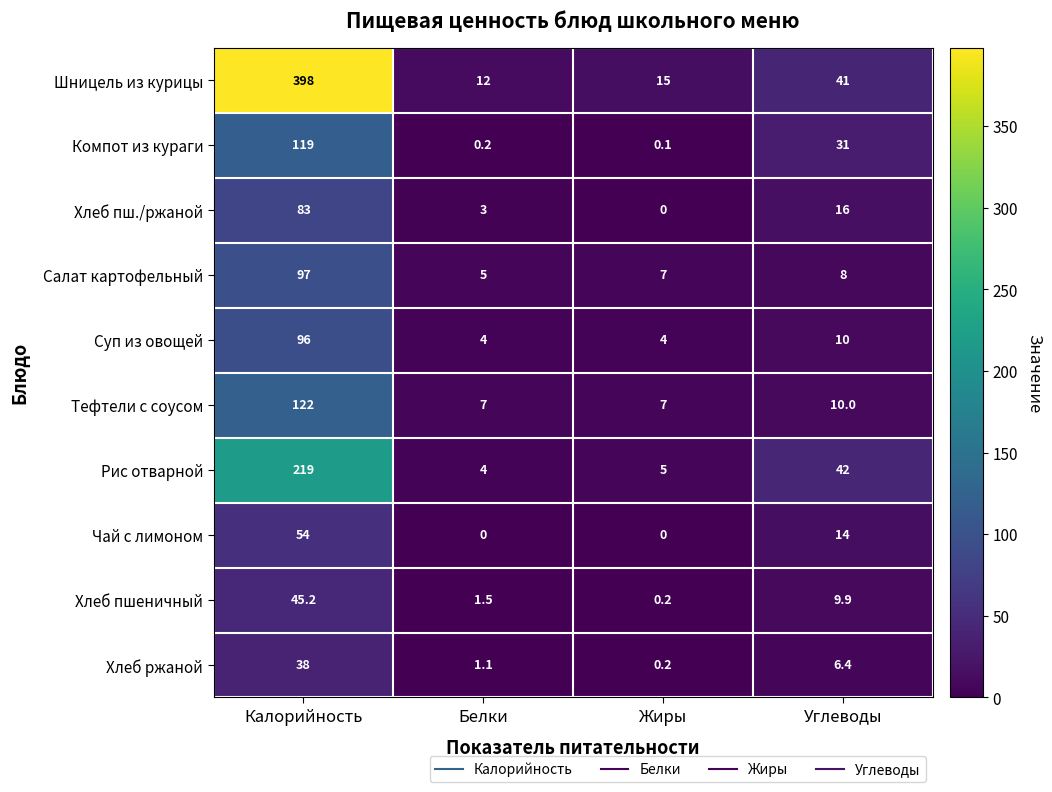

At which category is the sum across all series the highest?

Калорийность